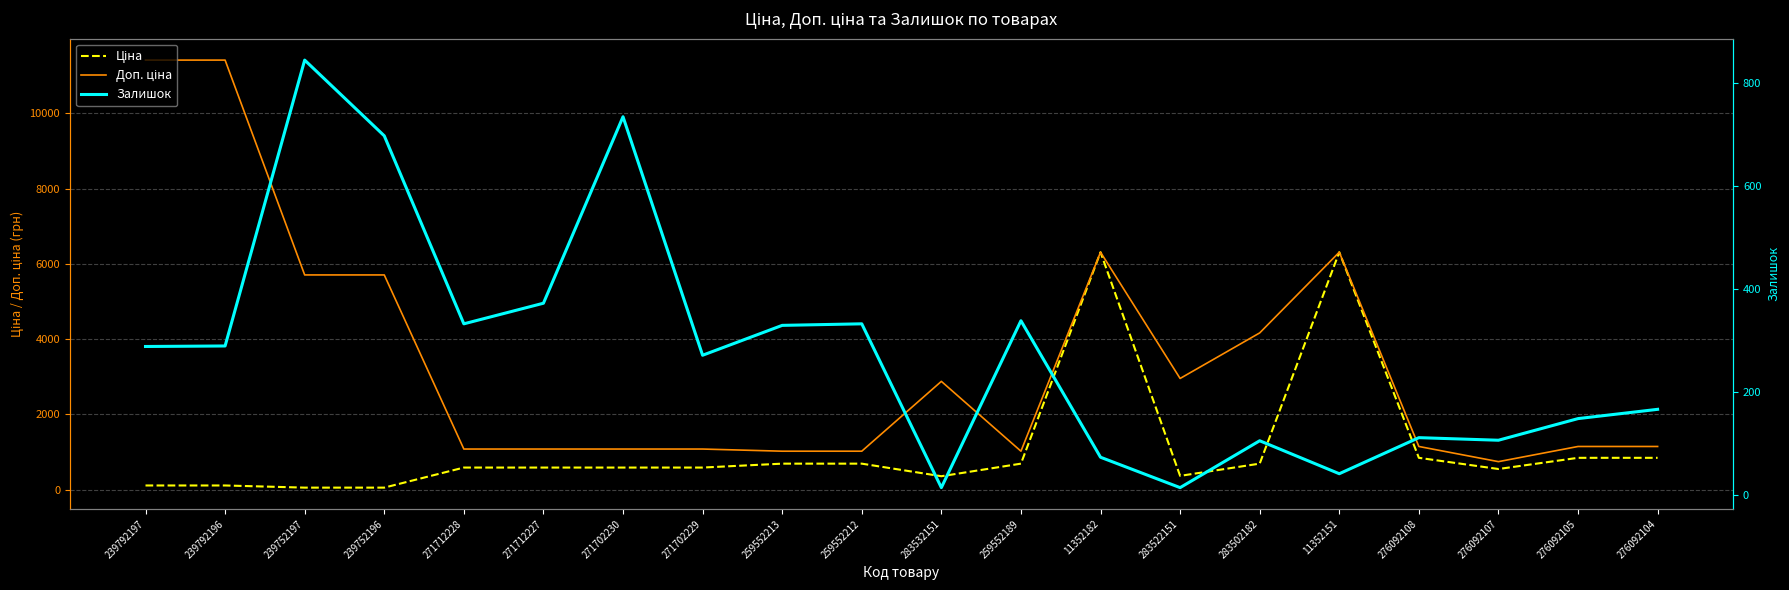

How many times do Ціна and Залишок cross each other?

3